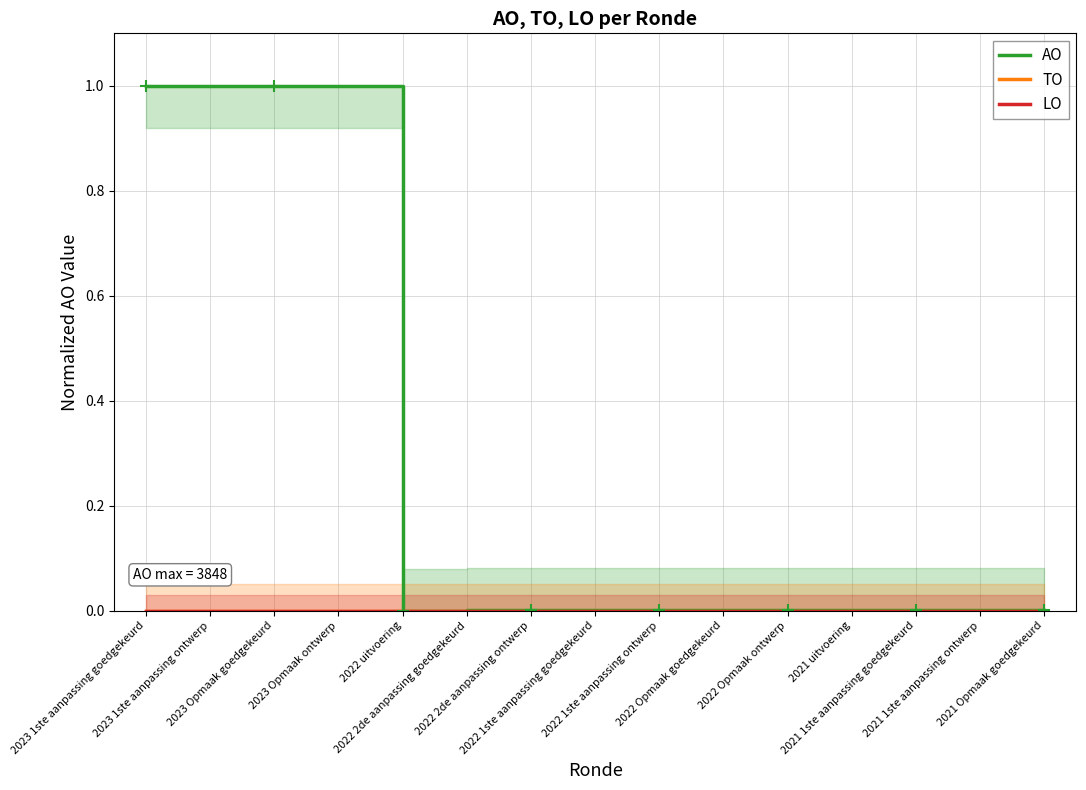

True or false: LO and TO cross at least once.

False